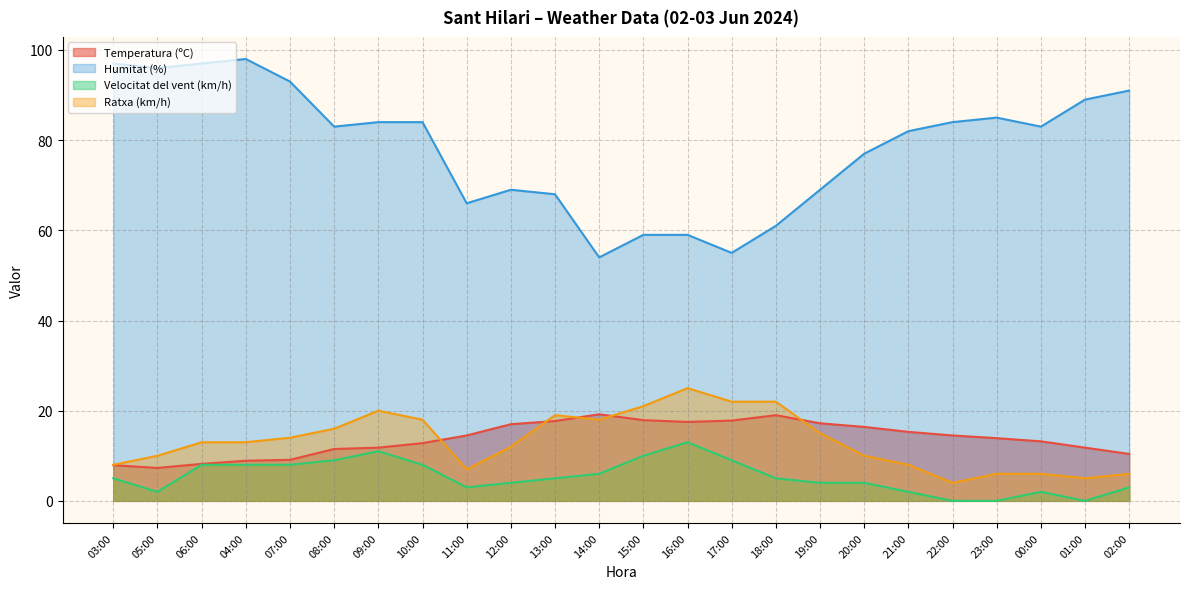

Does the chart display data point markers on the line(s)?

No